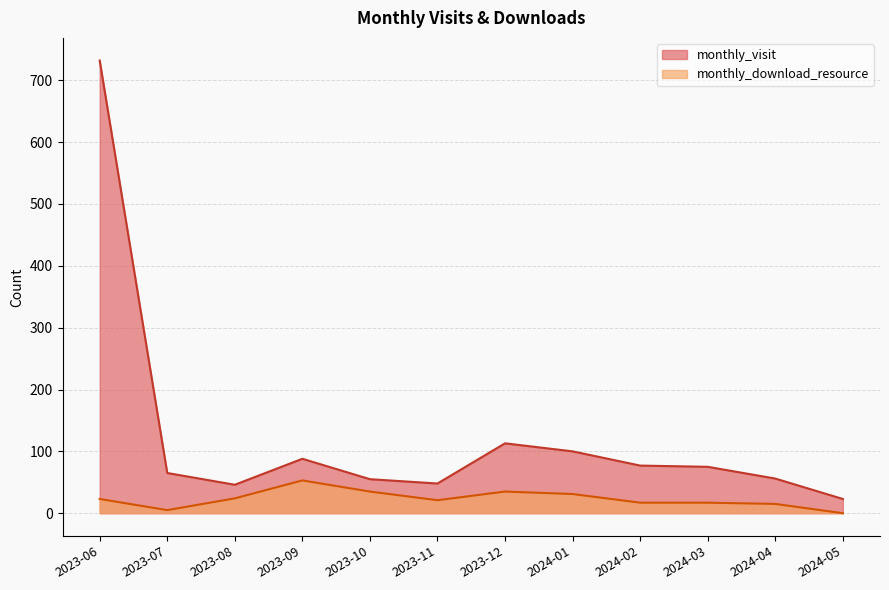

What is the highest value of the monthly_download_resource series?

53